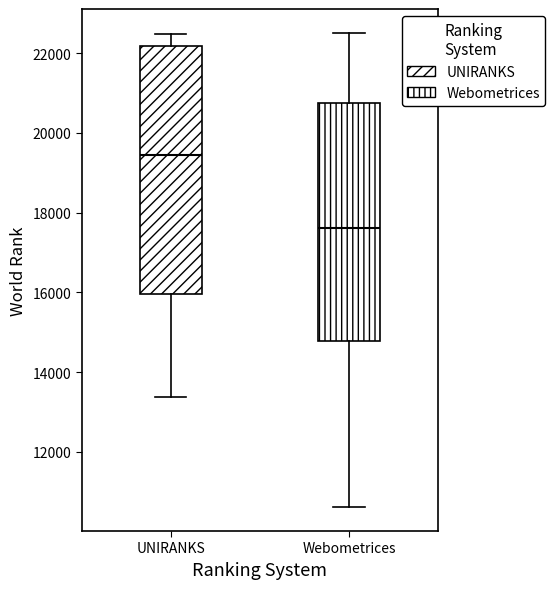

Comparing the boxes themselves (not the whiskers), which one is the tallest?

UNIRANKS